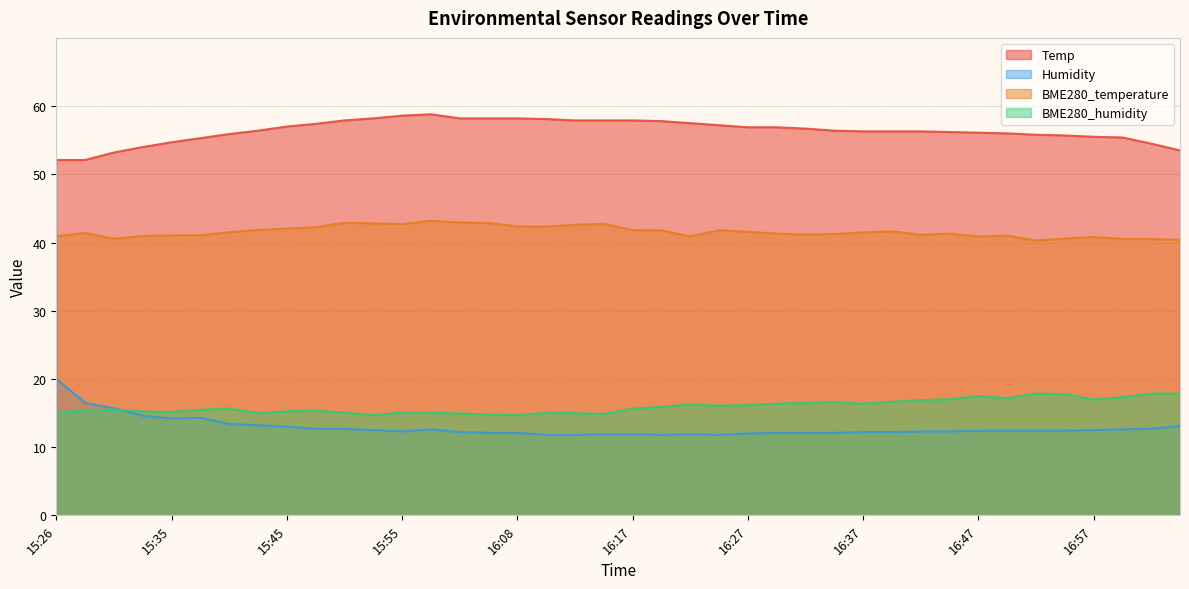

Where does the BME280_humidity series first go above 15?

15:26